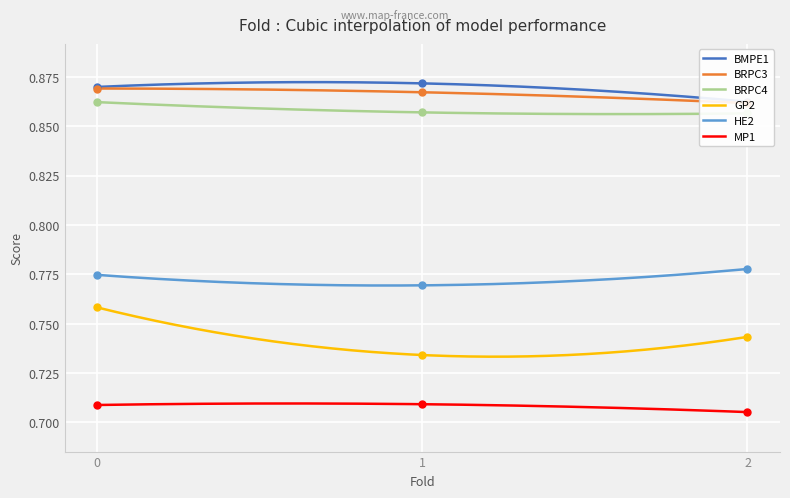

Which series has the largest total across all categories?

BMPE1